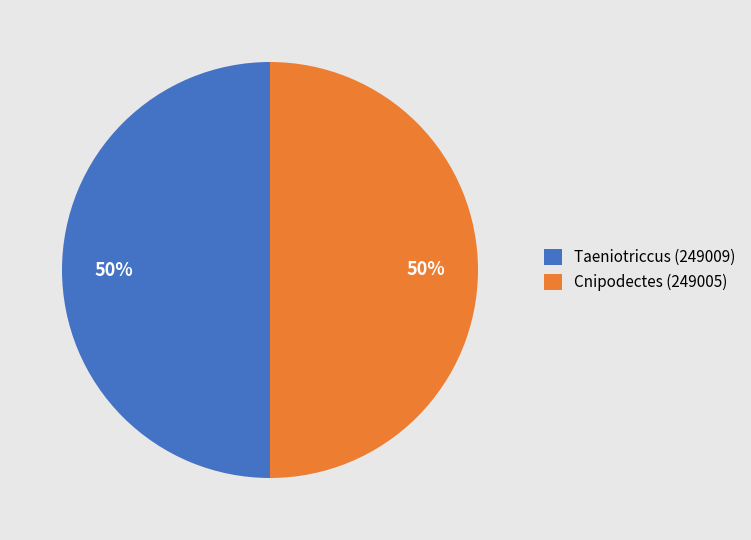

Is it true that Taeniotriccus (249009) is 50% of the pie?

True